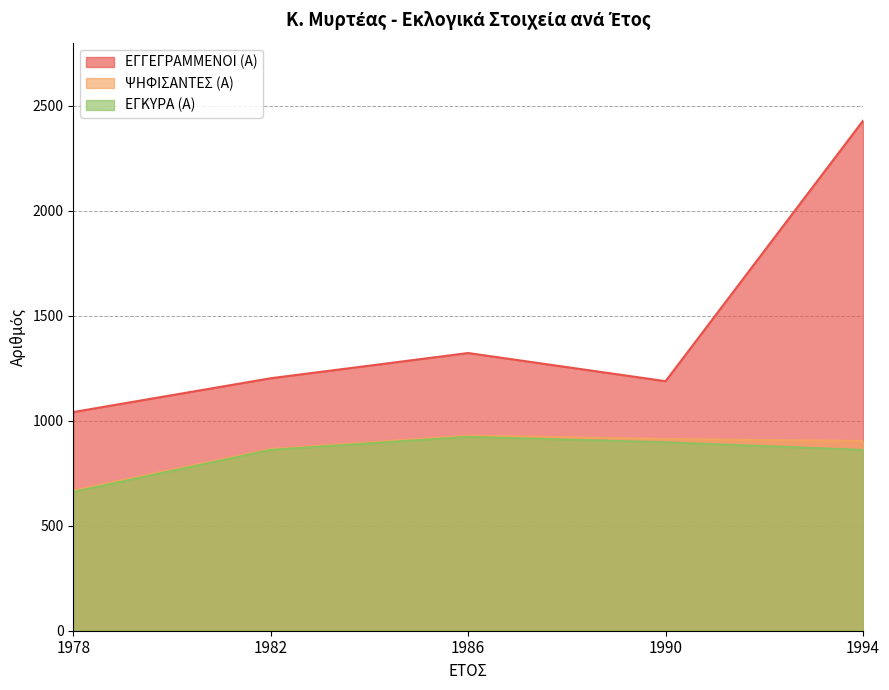

Which series has the largest range (max minus min)?

ΕΓΓΕΓΡΑΜΜΕΝΟΙ (Α)